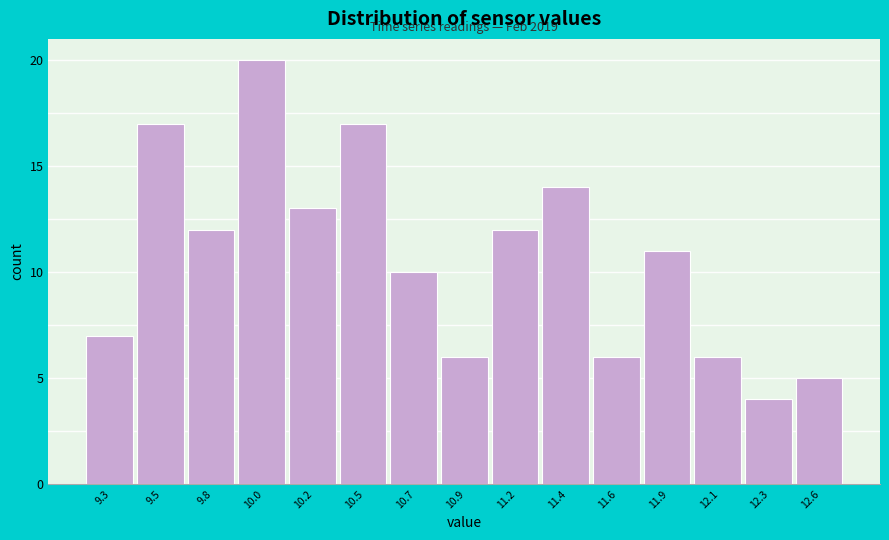

Reading left to right, extract all data points from this chart.

9.3=7	9.5=17	9.8=12	10.0=20	10.2=13	10.5=17	10.7=10	10.9=6	11.2=12	11.4=14	11.6=6	11.9=11	12.1=6	12.3=4	12.6=5